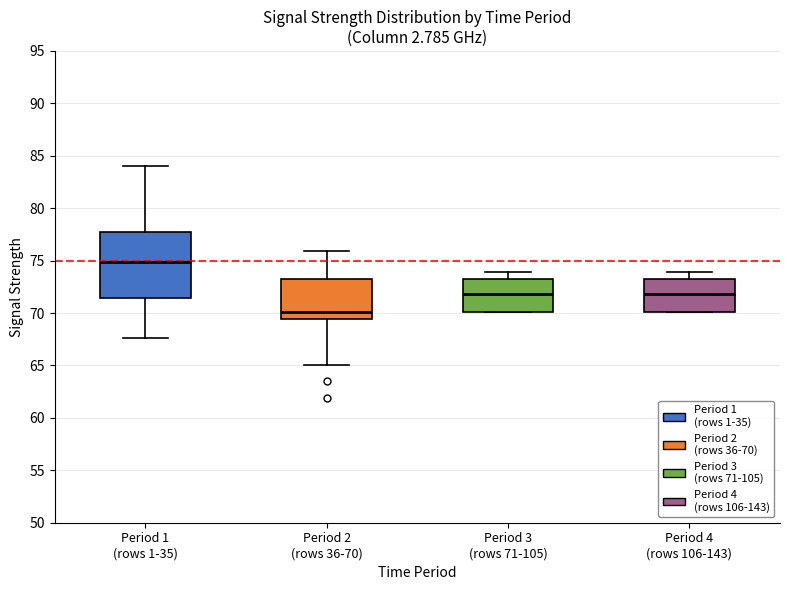

Which box's median line is the highest?

Period 1 (rows 1-35)